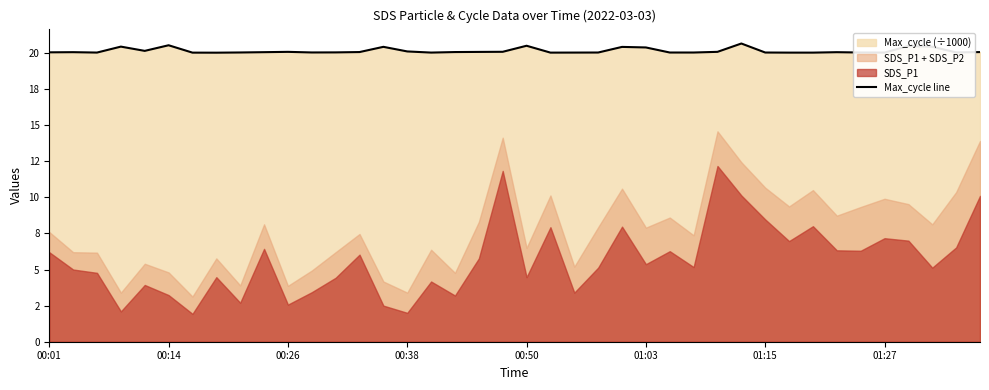

Which label corresponds to the smallest value in the chart?

01:27